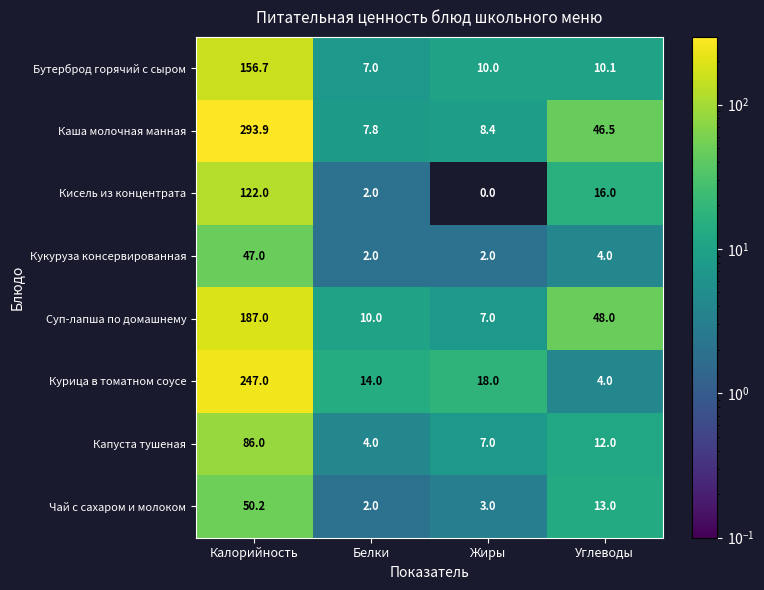

What is the difference between the maximum and minimum values in the Суп-лапша по домашнему series?

180.0